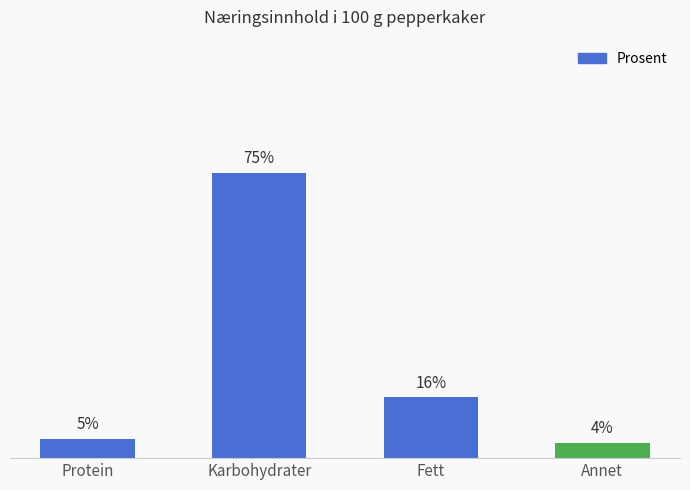

What is the label of the 4th bar from the left?

Annet